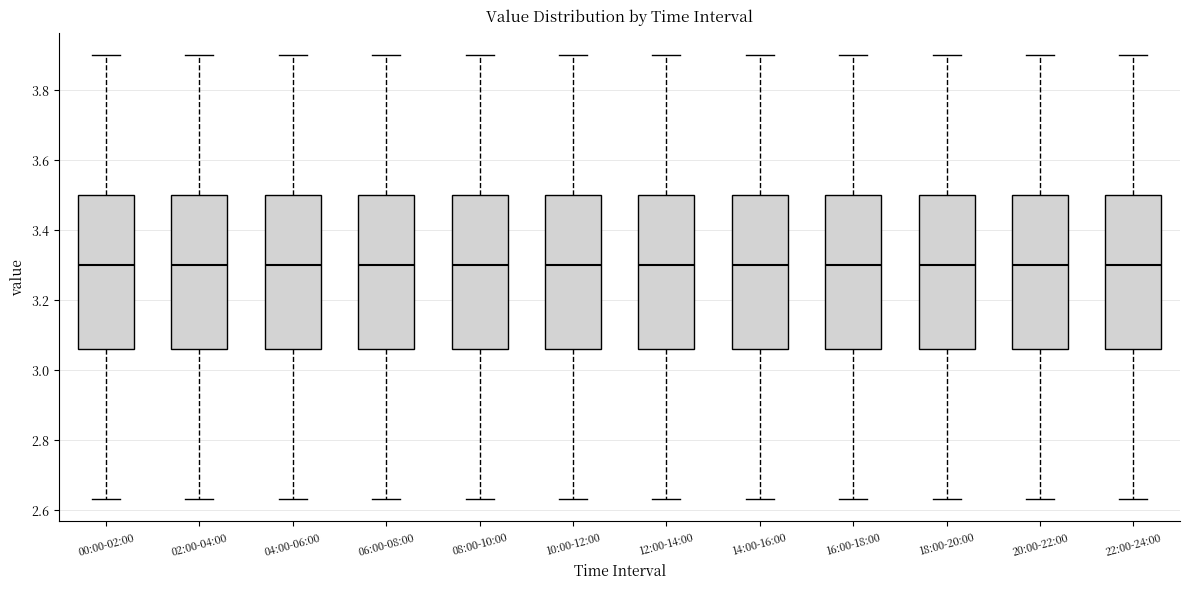

Reading left to right, read every box against the y-axis: the position of its median line, the range the box covers, and the ends of its whiskers. The values are not printed on the chart, so give them approximately, as read against the axis.

00:00-02:00: median 3.30, box 3.06 to 3.50, whiskers 2.64 to 3.90
02:00-04:00: median 3.30, box 3.06 to 3.50, whiskers 2.64 to 3.90
04:00-06:00: median 3.30, box 3.06 to 3.50, whiskers 2.64 to 3.90
06:00-08:00: median 3.30, box 3.06 to 3.50, whiskers 2.64 to 3.90
08:00-10:00: median 3.30, box 3.06 to 3.50, whiskers 2.64 to 3.90
10:00-12:00: median 3.30, box 3.06 to 3.50, whiskers 2.64 to 3.90
12:00-14:00: median 3.30, box 3.06 to 3.50, whiskers 2.64 to 3.90
14:00-16:00: median 3.30, box 3.06 to 3.50, whiskers 2.64 to 3.90
16:00-18:00: median 3.30, box 3.06 to 3.50, whiskers 2.64 to 3.90
18:00-20:00: median 3.30, box 3.06 to 3.50, whiskers 2.64 to 3.90
20:00-22:00: median 3.30, box 3.06 to 3.50, whiskers 2.64 to 3.90
22:00-24:00: median 3.30, box 3.06 to 3.50, whiskers 2.64 to 3.90